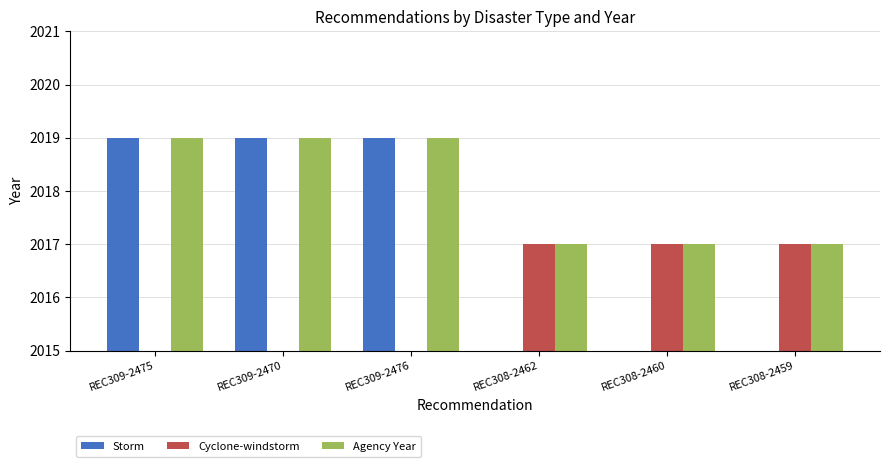

Where is Storm nearest to the value 1009?

REC308-2462